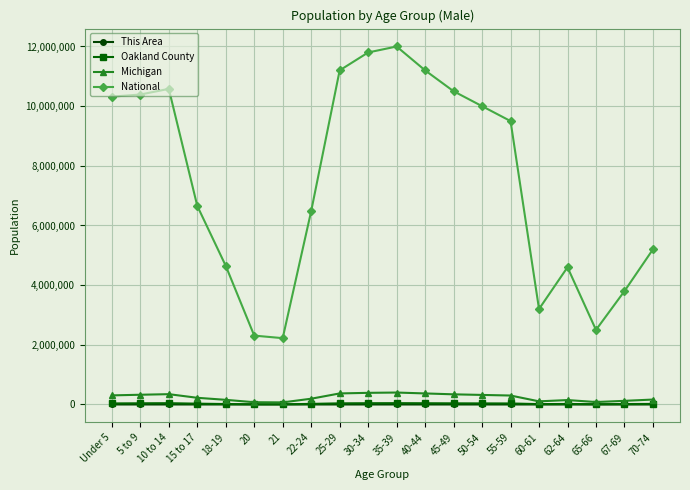

The This Area series shows 109 at 5 to 9. True or false?

True